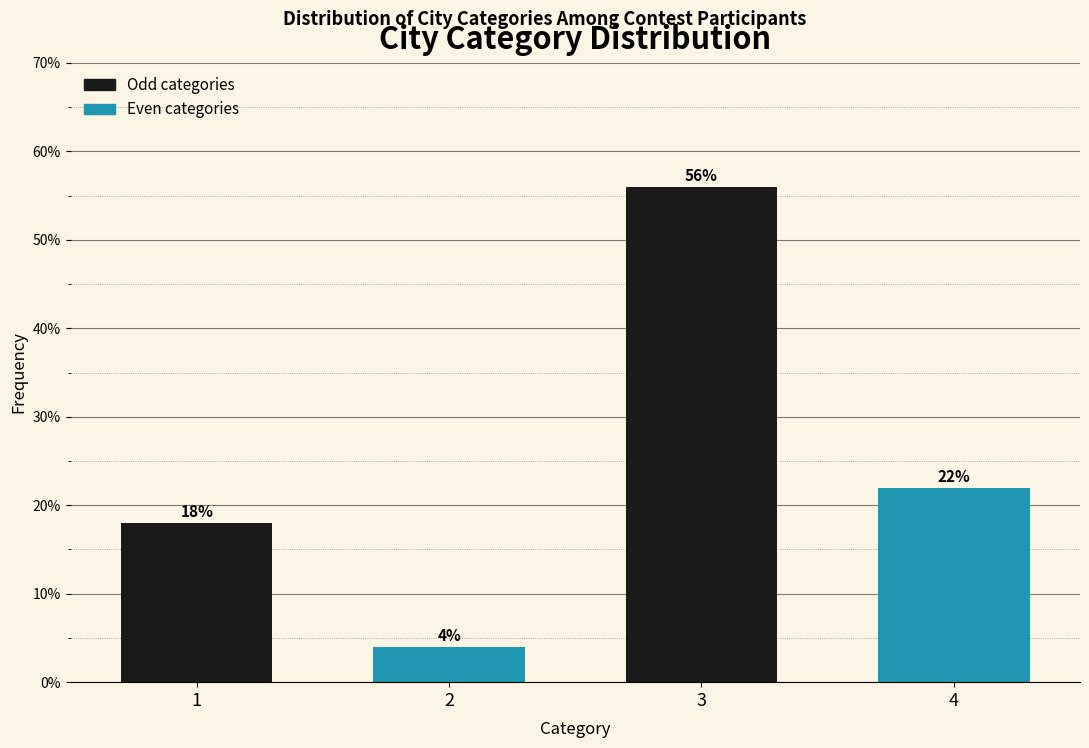

Reading left to right, transcribe all the data shown in this chart.

18.0	4.0	56.0	22.0